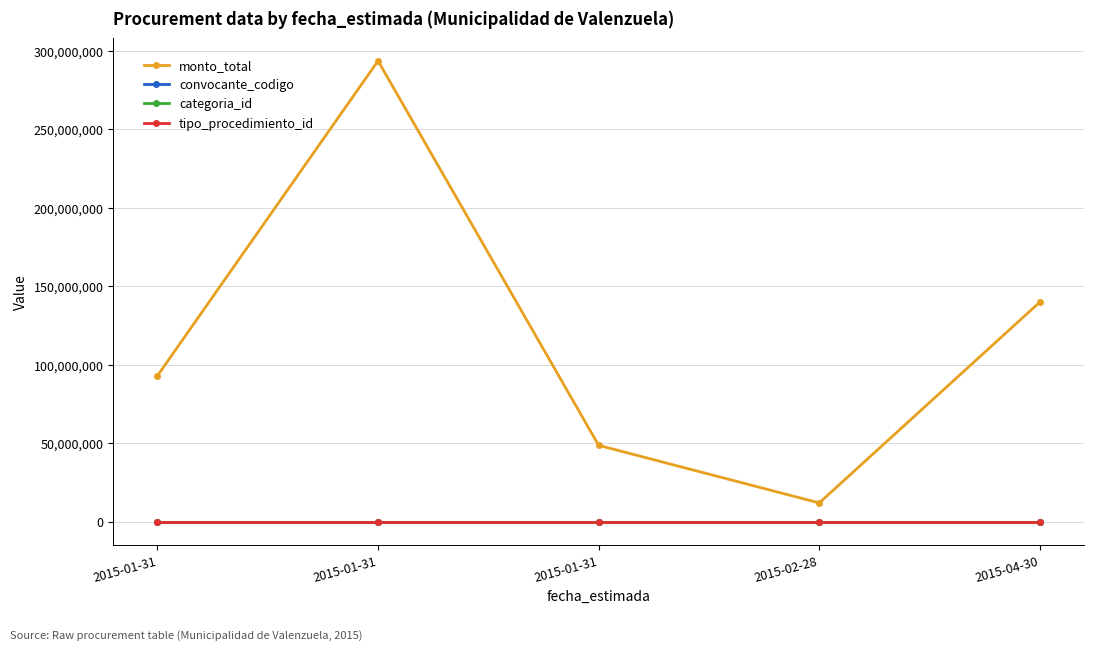

Is this an area chart (filled region under the line)?

No